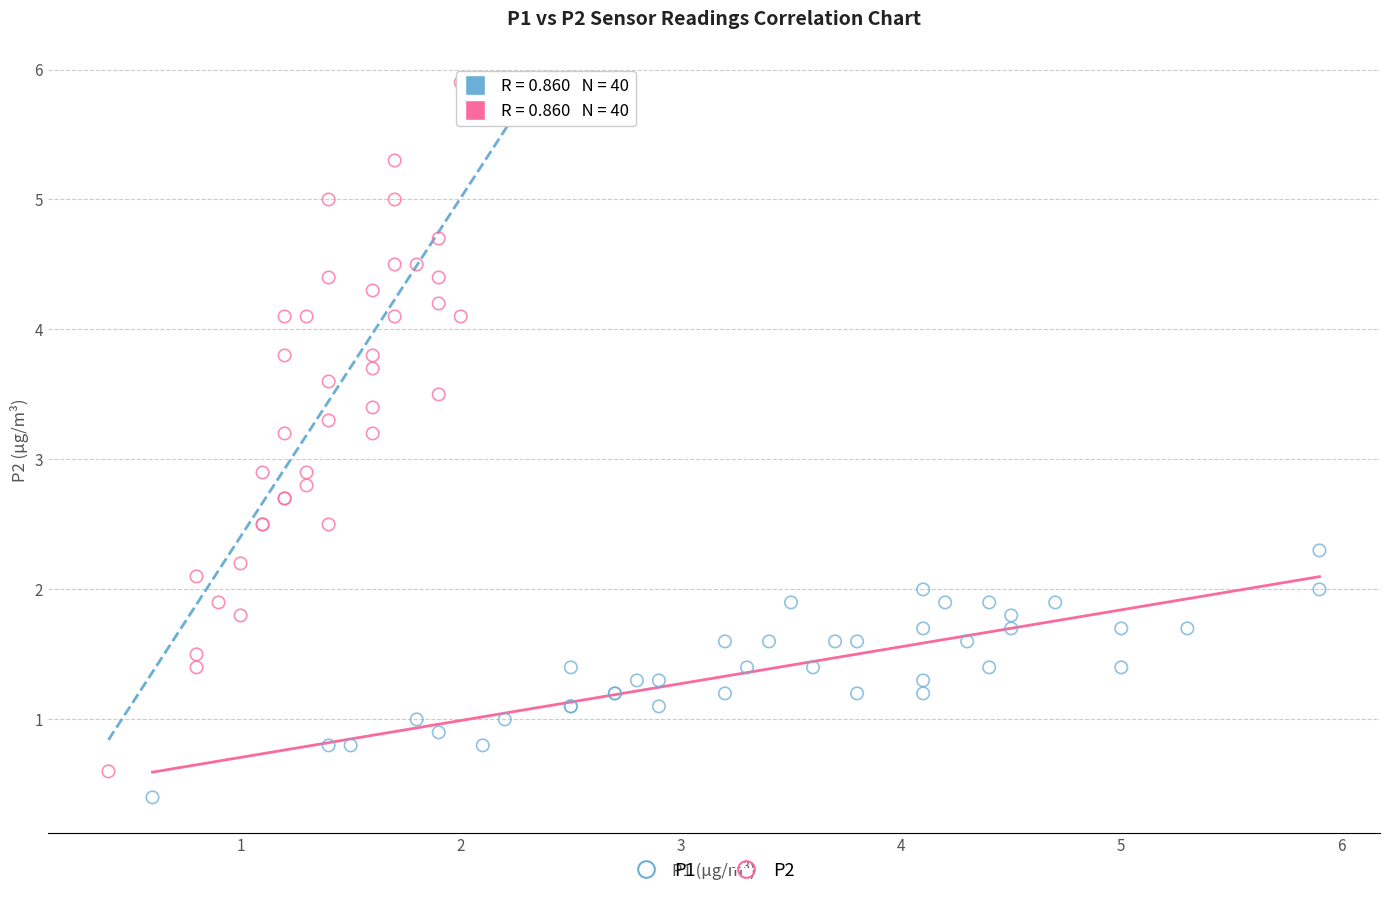

Which series contains the highest Y value?

P2